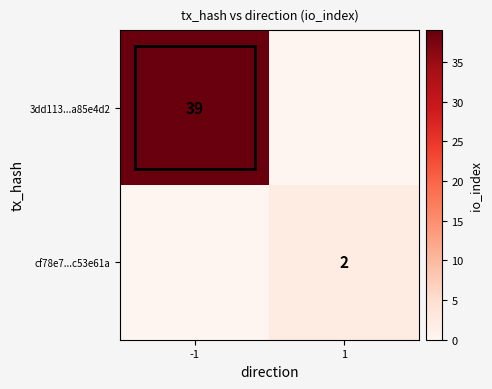

At which category is the sum across all series the highest?

-1